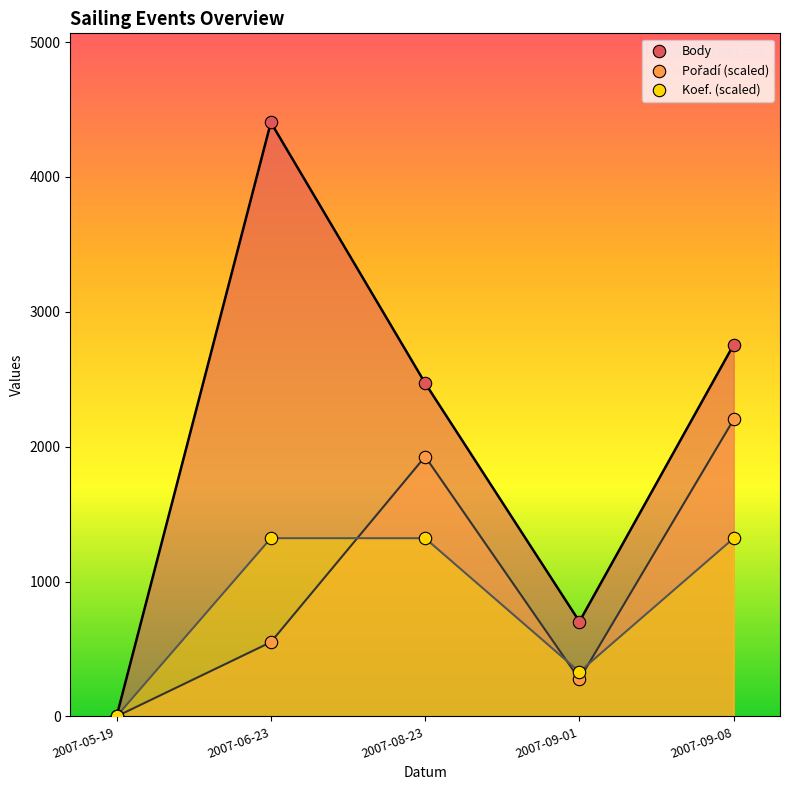

Which series reaches the maximum Y coordinate?

Body